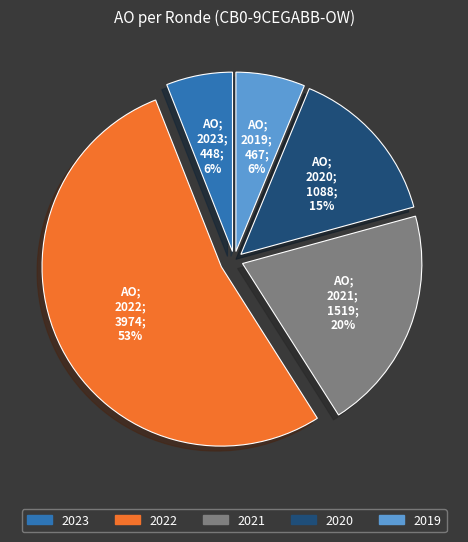

To the nearest percent, what is the average slice percentage?

20%